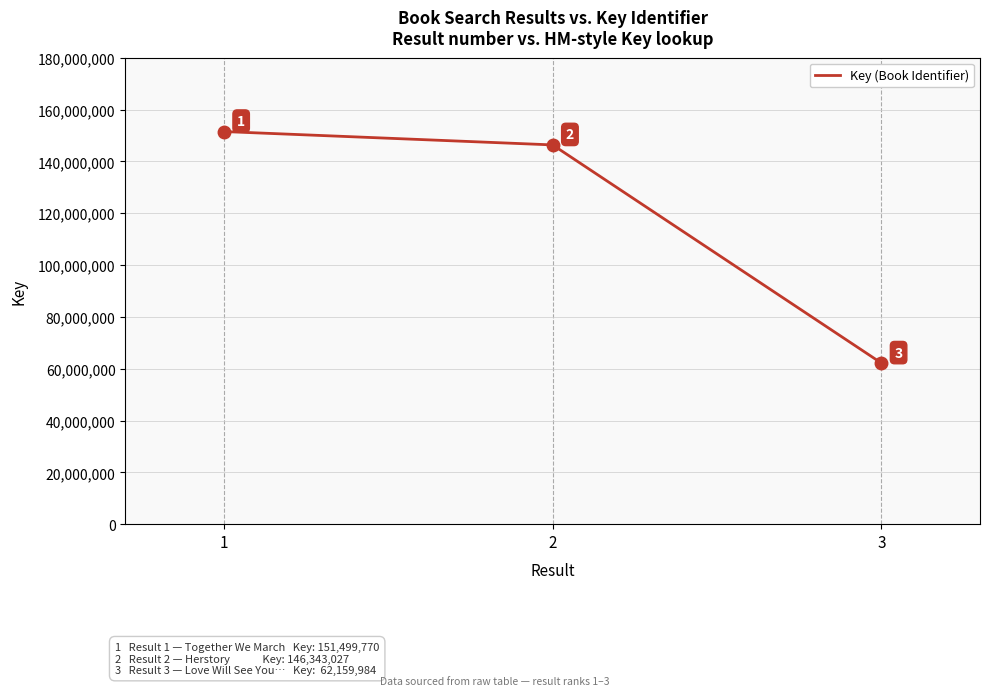

How many values are below 146343027?

1